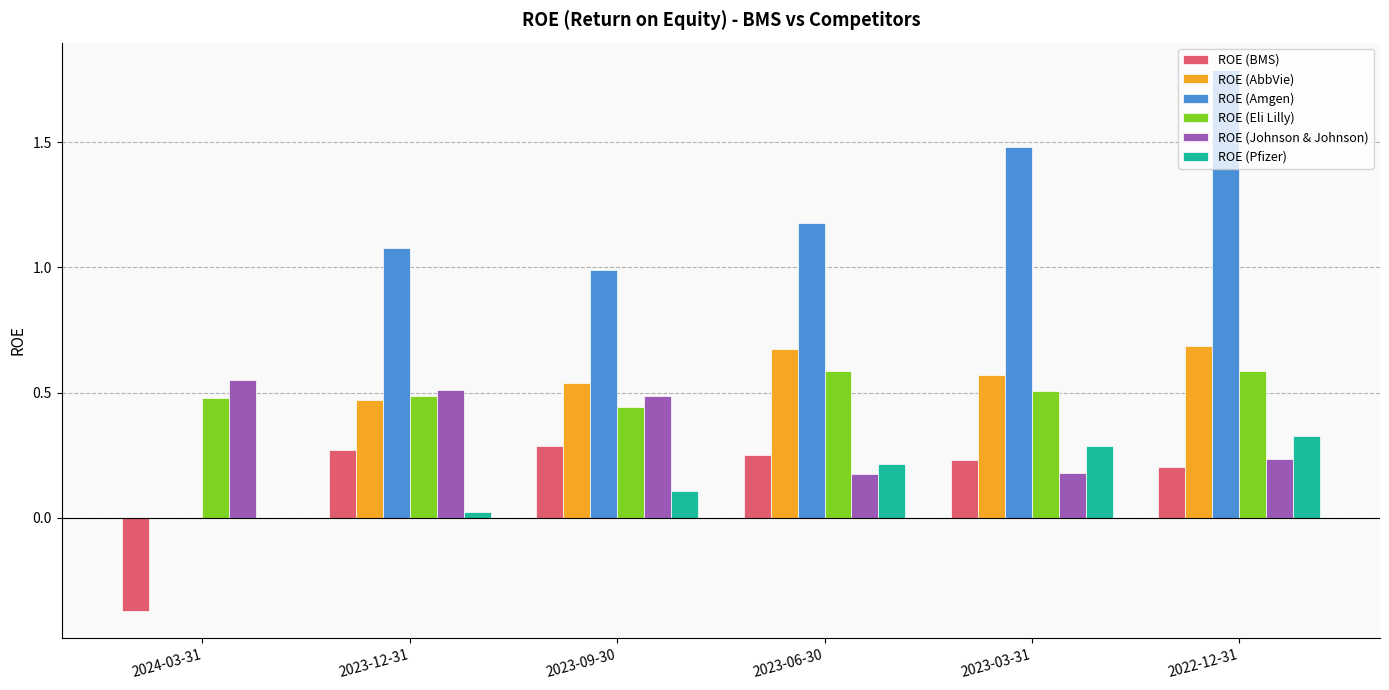

How many data points in ROE (Pfizer) are above 0?

5